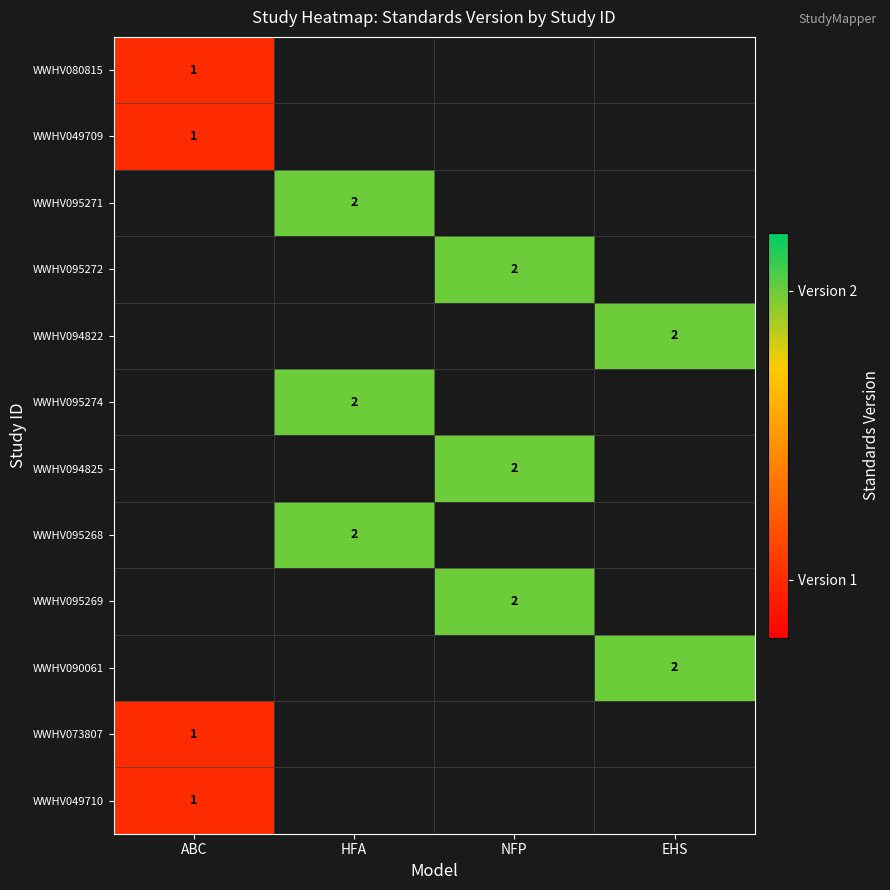

The value of WWHV095269 at NFP is 3. True or false?

False